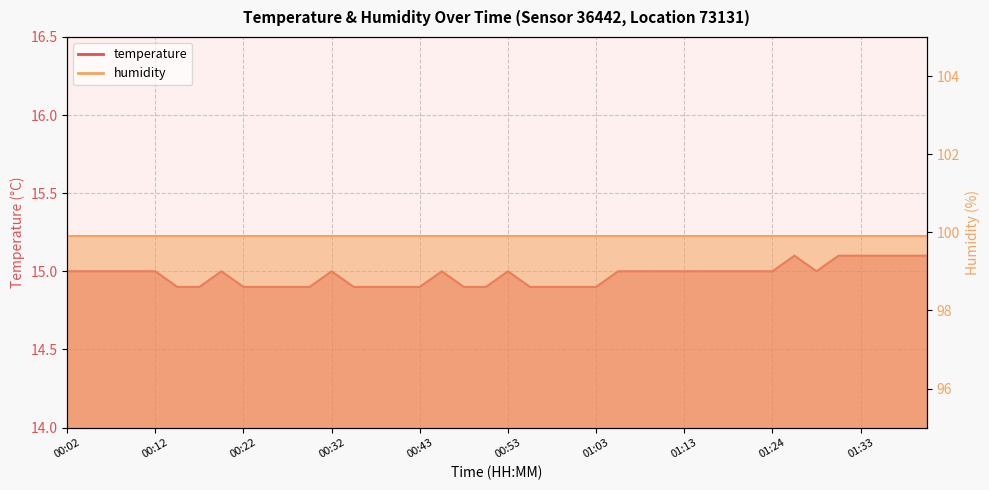

Which has a higher value, 00:53 or 00:04?

00:53